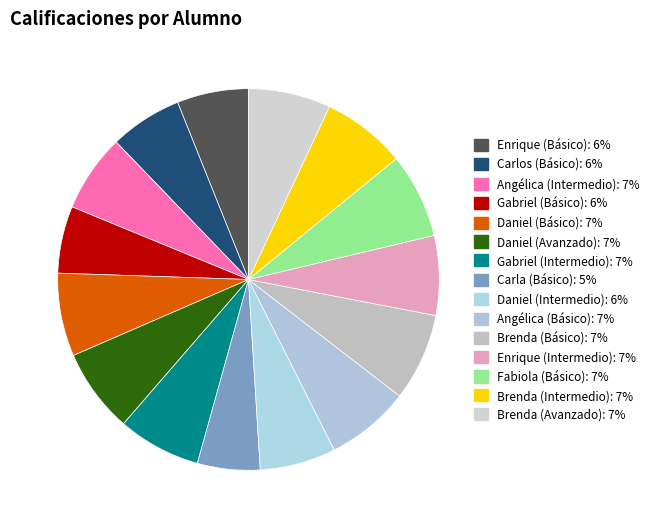

What percentage do Fabiola (Básico) and Enrique (Intermedio) together represent?

13.9%